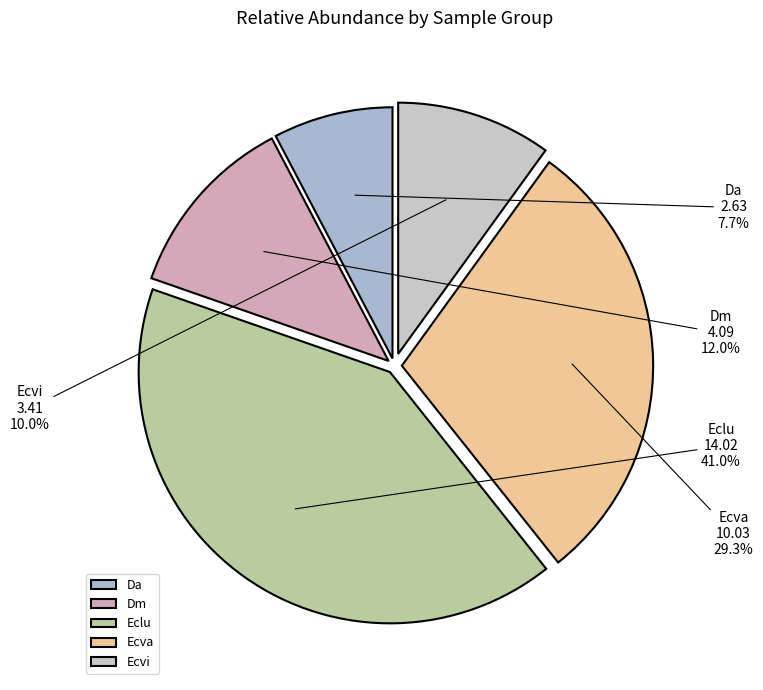

Rank the categories by value from highest to lowest.

Eclu, Ecva, Dm, Ecvi, Da